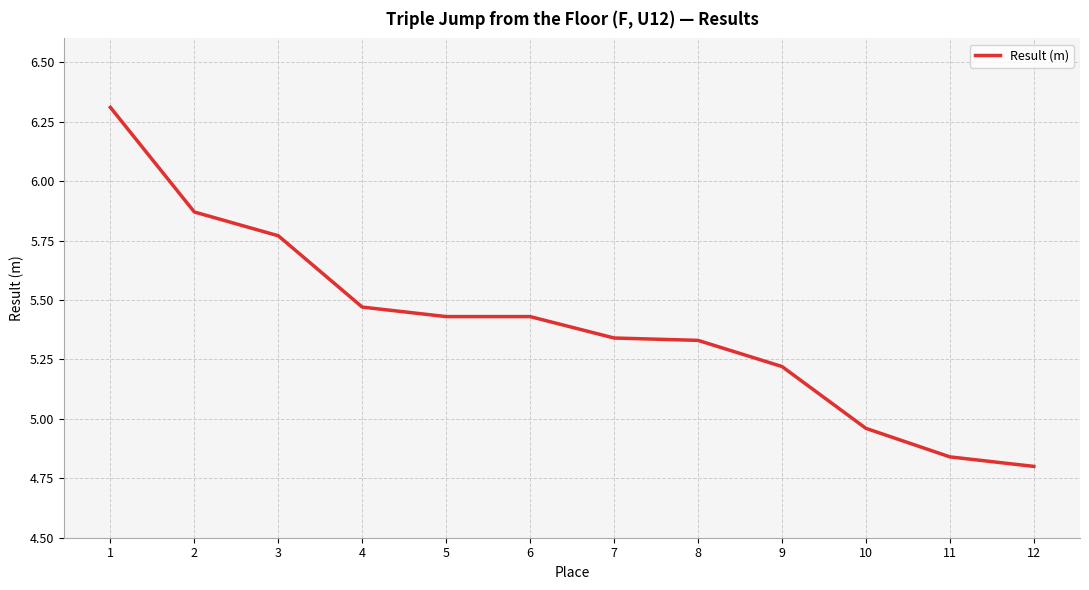

At which label is the value closest to 5?

10